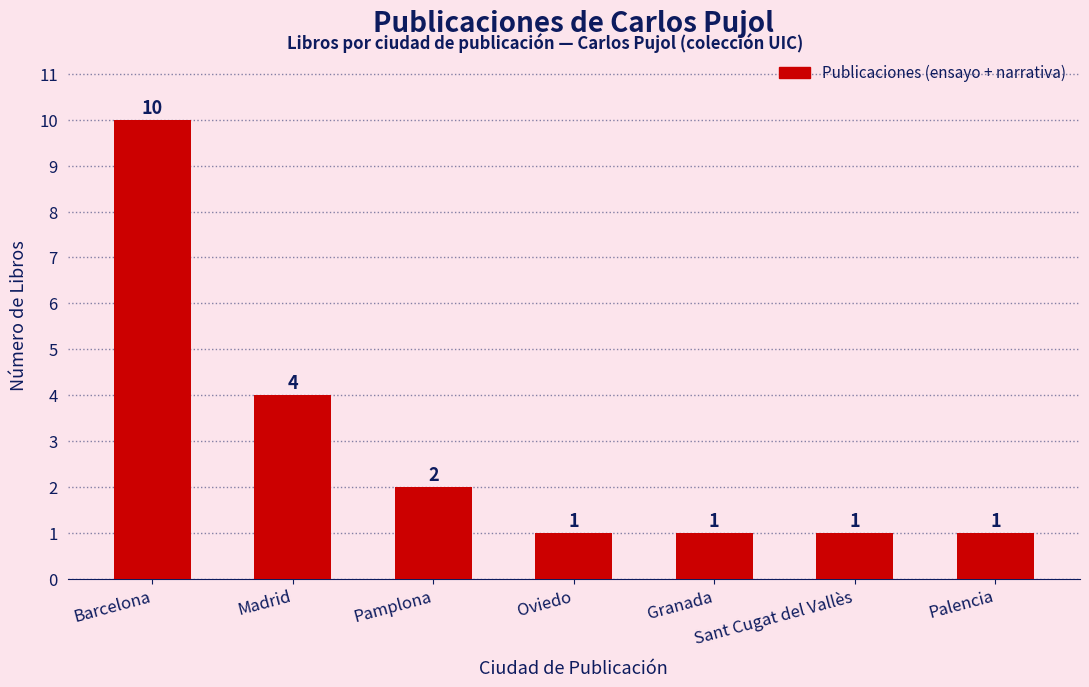

Does the chart contain stacked bars?

No